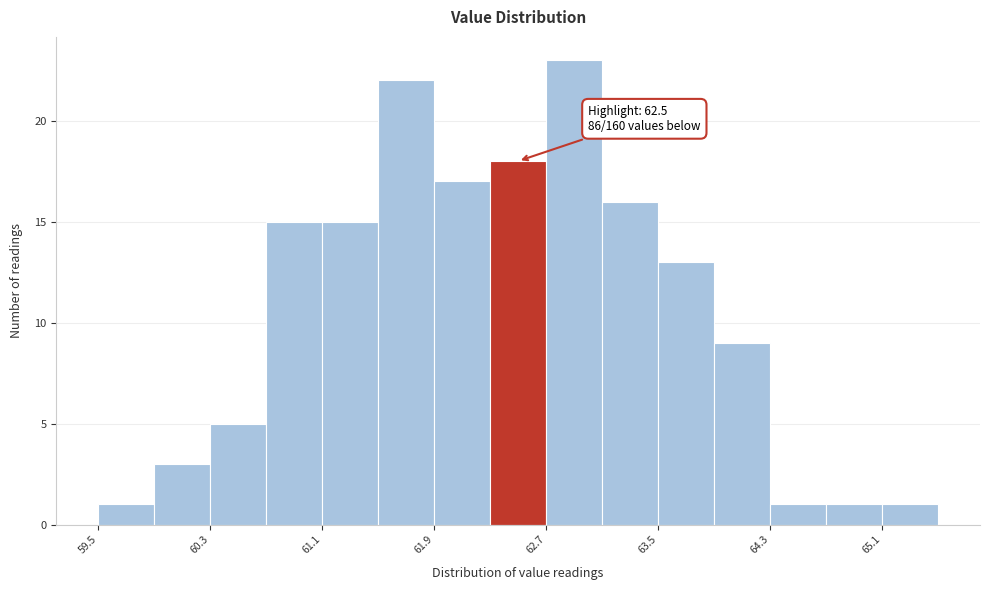

Which range on the x-axis has the tallest bar?

62.7 to 63.1